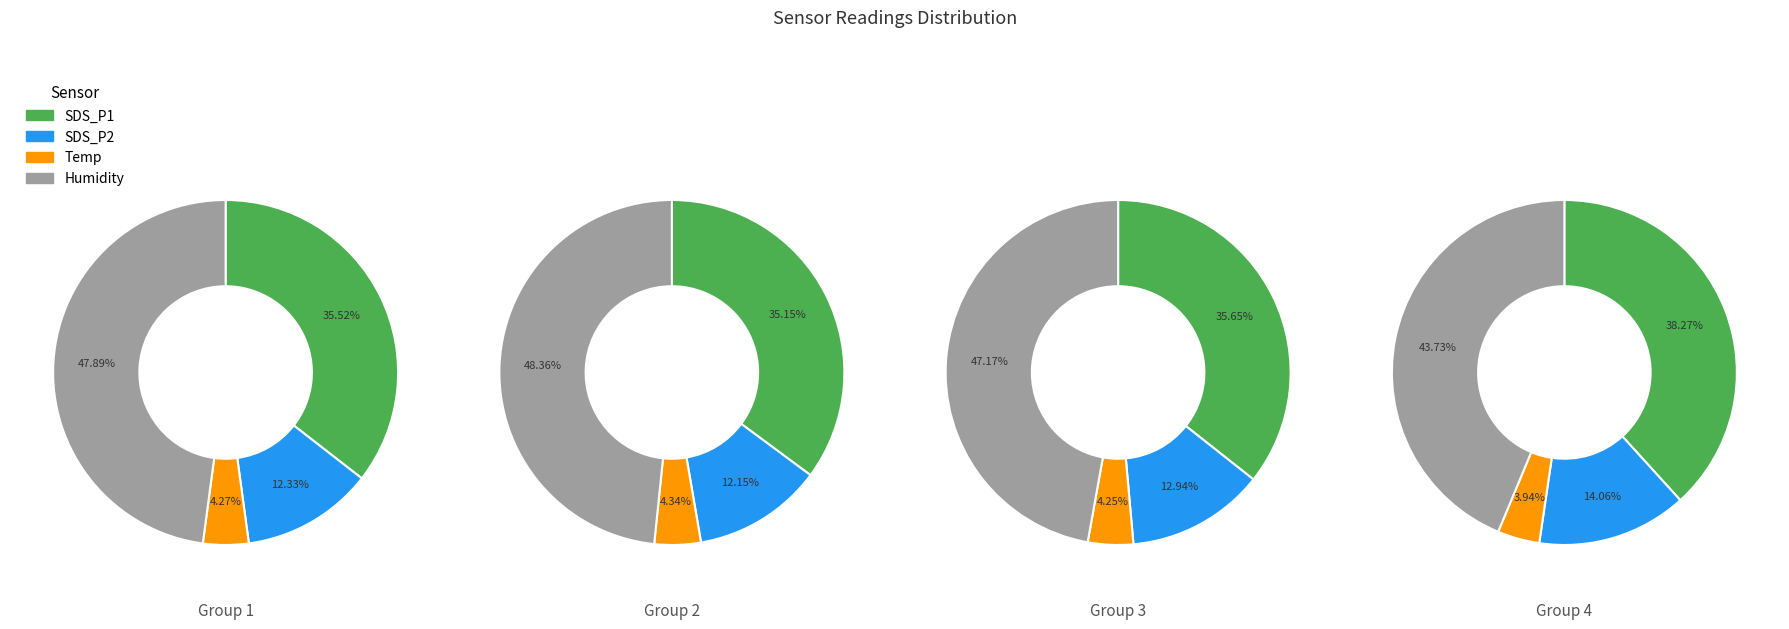

Is 31 the majority of the pie?

No